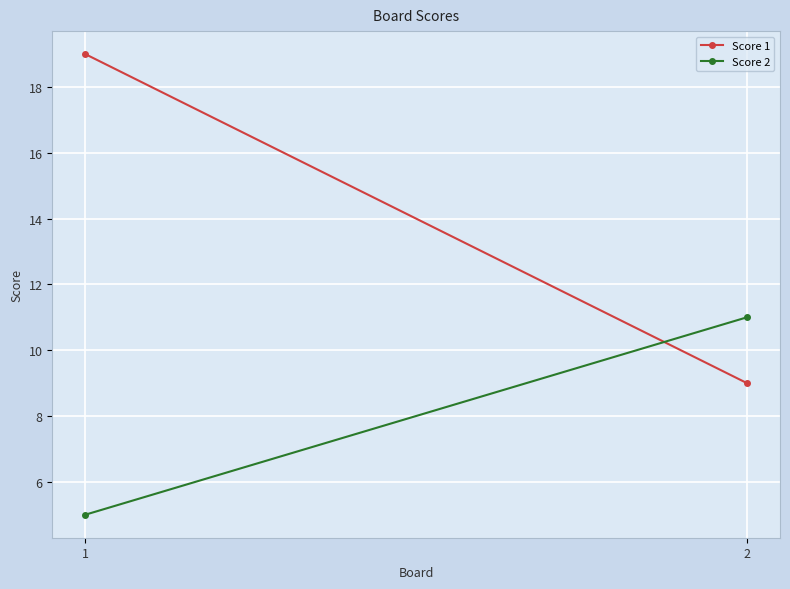

At which category does the chart reach its minimum across all series?

1